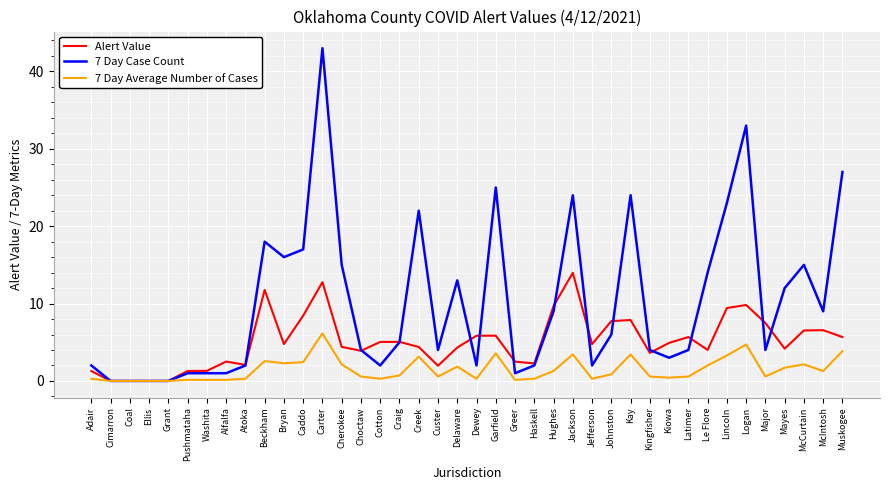

List the series in order of their overall mean, lowest first.

7 Day Average Number of Cases, Alert Value, 7 Day Case Count